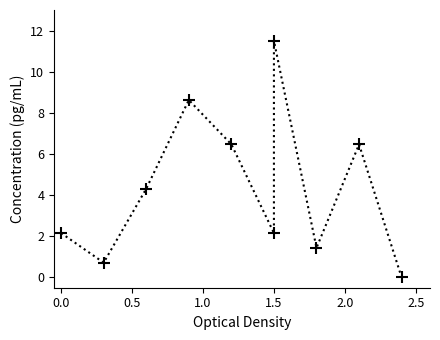

What is the value of the 6th point from the left?

2.2